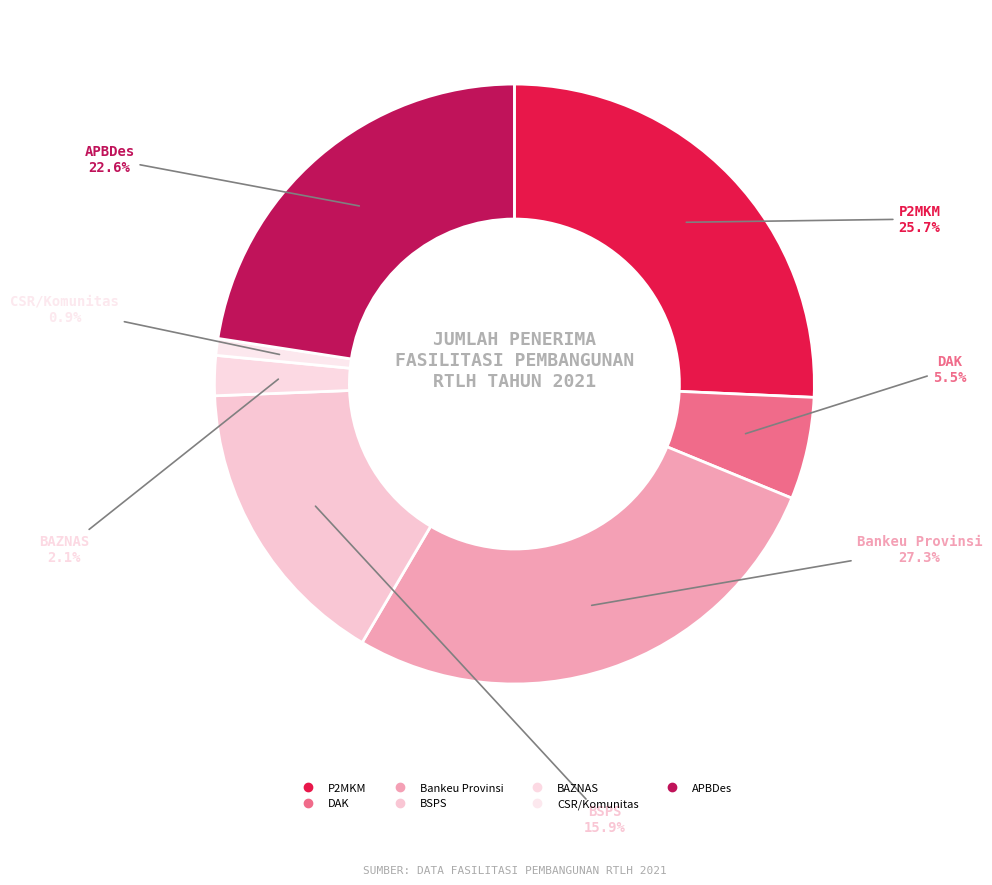

What is the change in value from P2MKM to BSPS?

-228